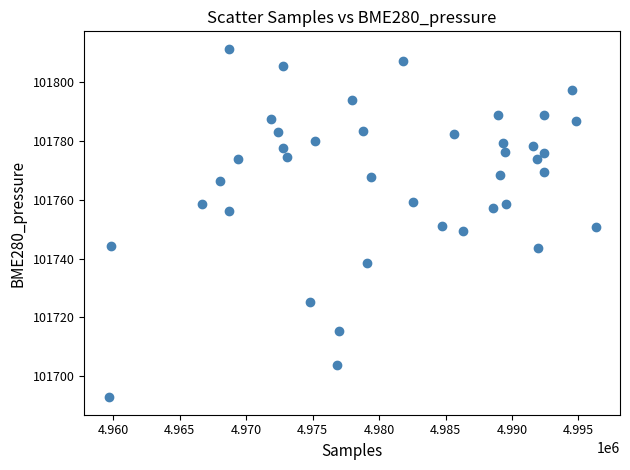

What is the range of Y values (max minus min)?

118.7